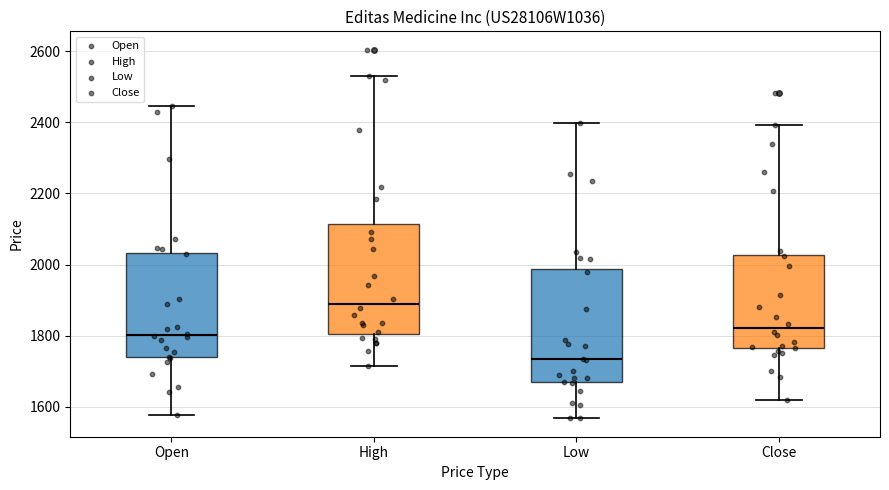

Where is the upper edge of the box for High on the y-axis? The values are not printed on the chart, so give them approximately, as read against the axis.

2120